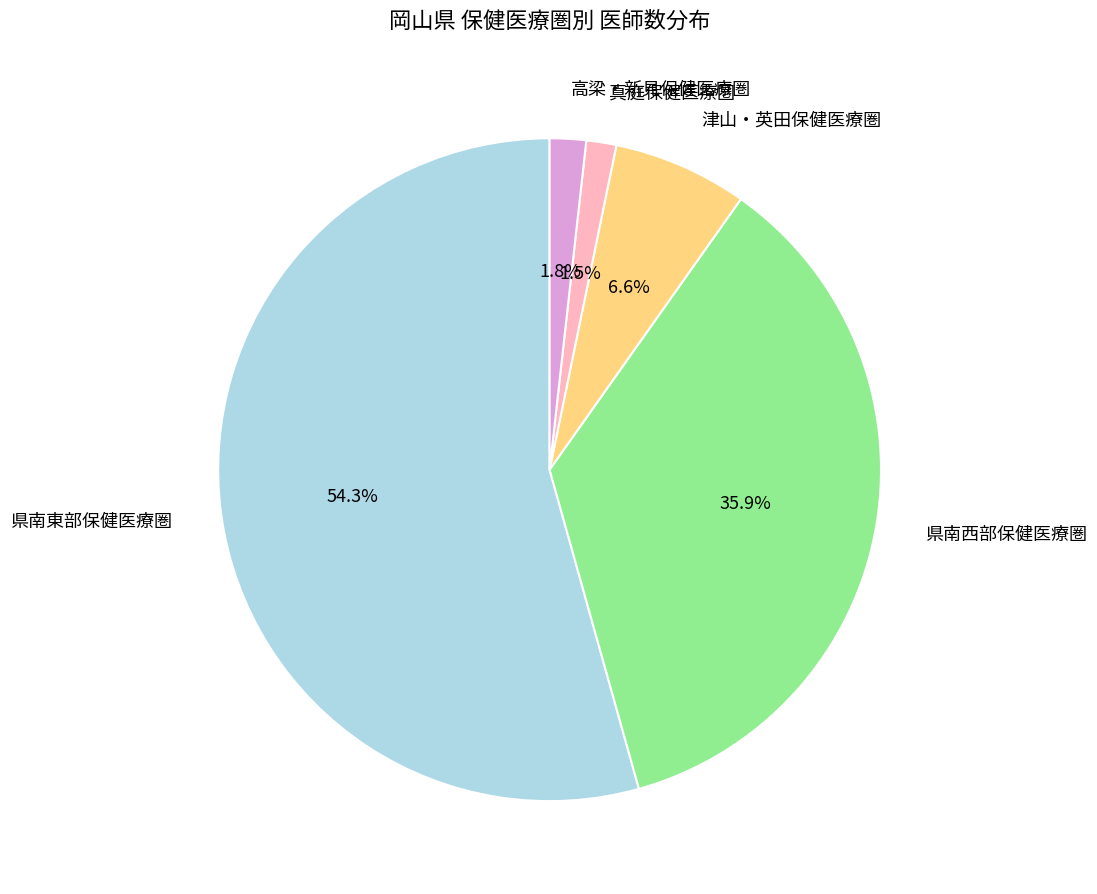

What is the ratio of the value at 高梁・新見保健医療圏 to the value at 真庭保健医療圏?

1.2